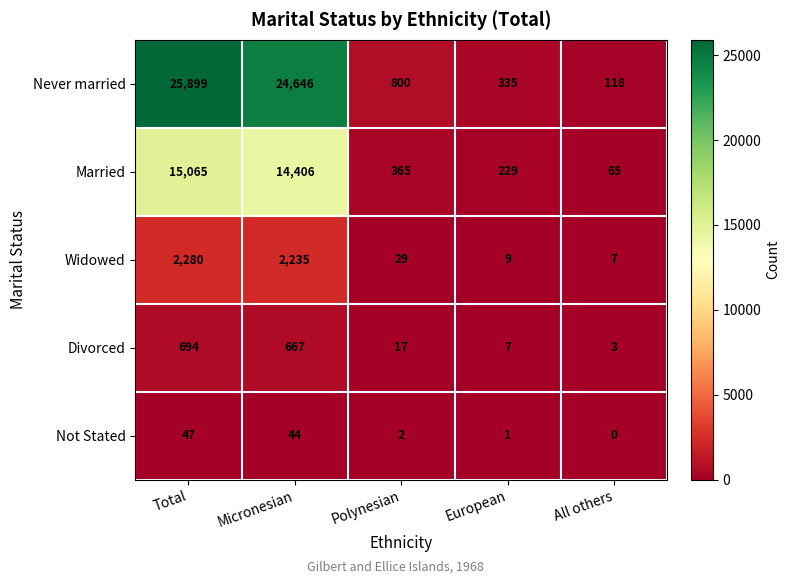

How many data points does each series have?

5